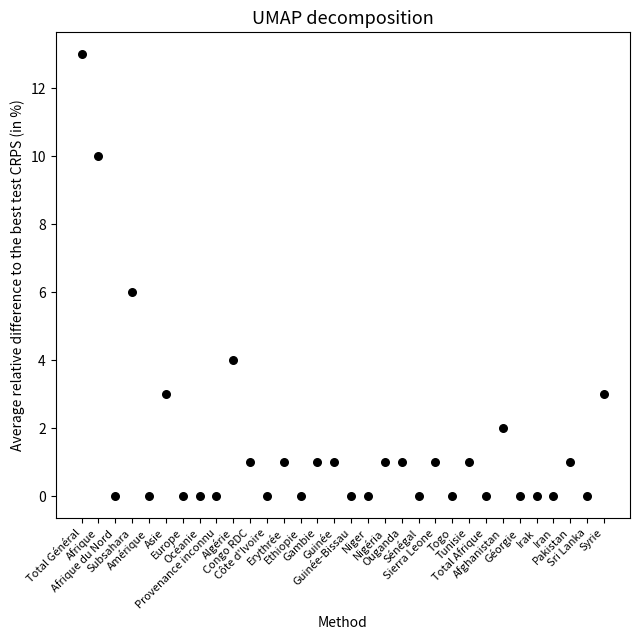

What is the range of Y values (max minus min)?

13